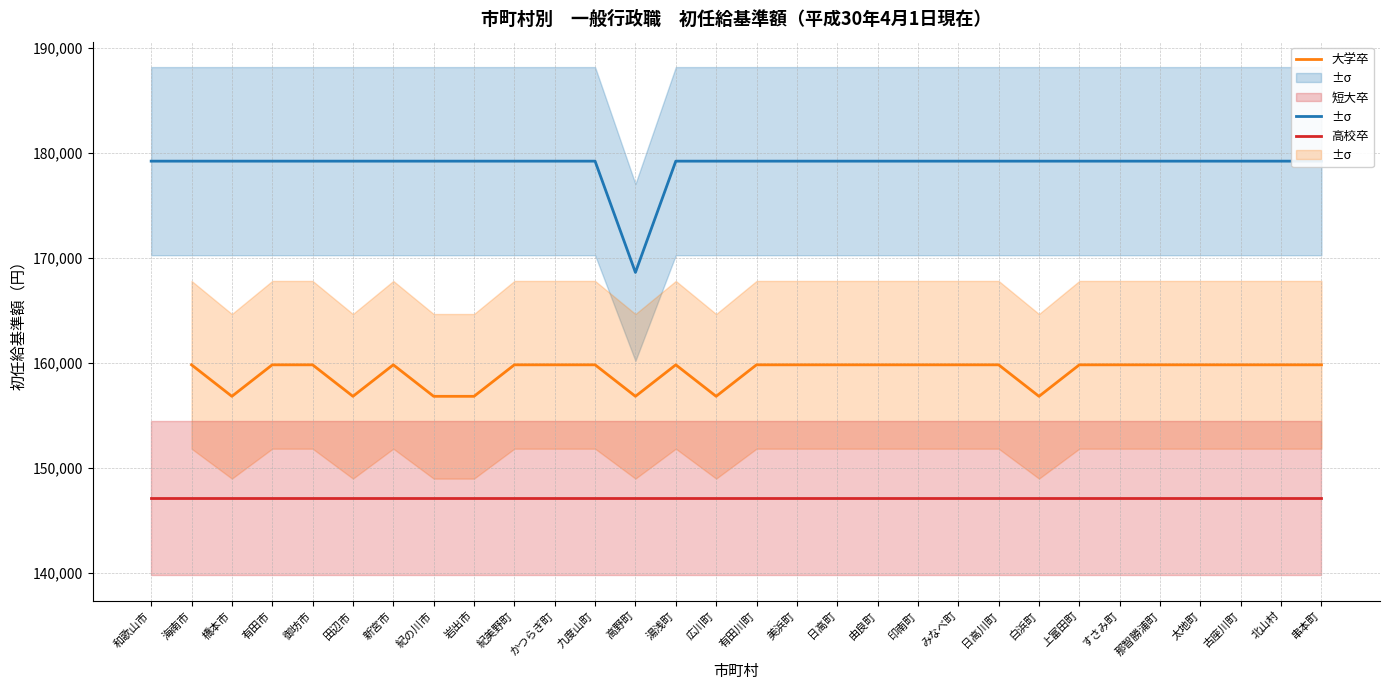

True or false: 高校卒 and 短大卒 intersect in this chart.

False